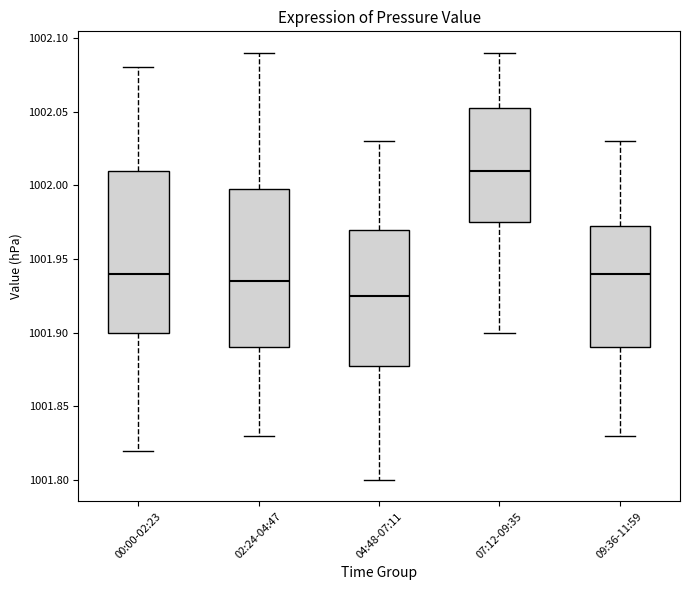

Reading left to right, read every box against the y-axis: the position of its median line, the range the box covers, and the ends of its whiskers. The values are not printed on the chart, so give them approximately, as read against the axis.

00:00-02:23: median 1001.940, box 1001.900 to 1002.010, whiskers 1001.820 to 1002.080
02:24-04:47: median 1001.935, box 1001.890 to 1002.000, whiskers 1001.830 to 1002.090
04:48-07:11: median 1001.925, box 1001.880 to 1001.970, whiskers 1001.800 to 1002.030
07:12-09:35: median 1002.010, box 1001.975 to 1002.055, whiskers 1001.900 to 1002.090
09:36-11:59: median 1001.940, box 1001.890 to 1001.975, whiskers 1001.830 to 1002.030